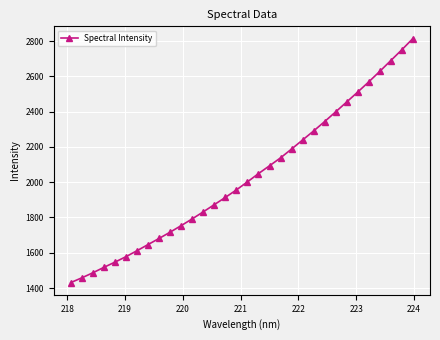

What is the difference between the maximum and minimum values?

1383.1